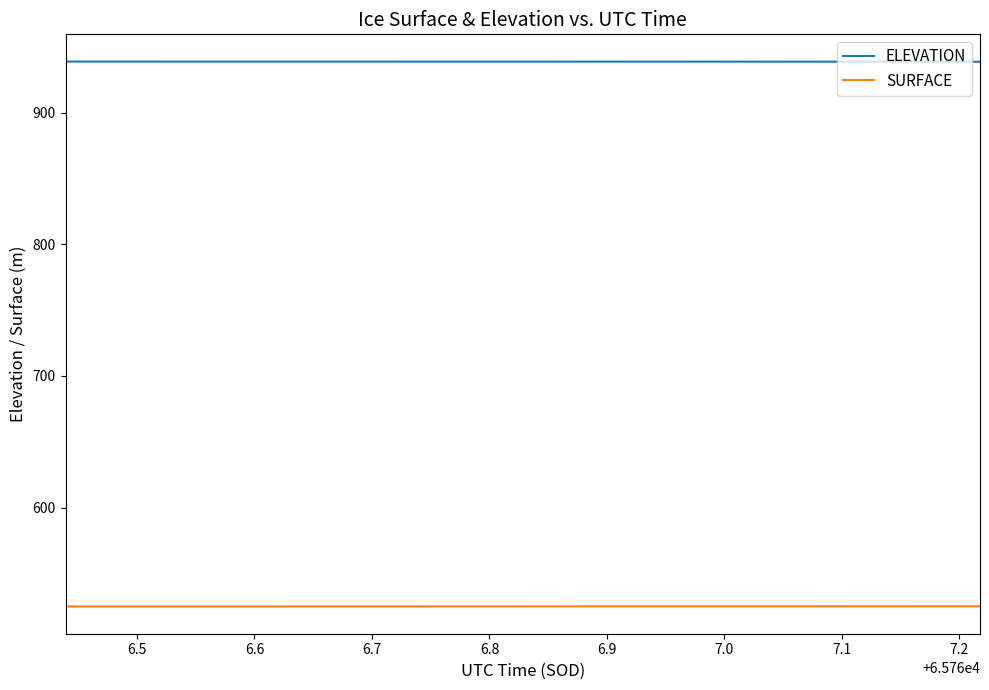

Which series has the largest total across all categories?

ELEVATION